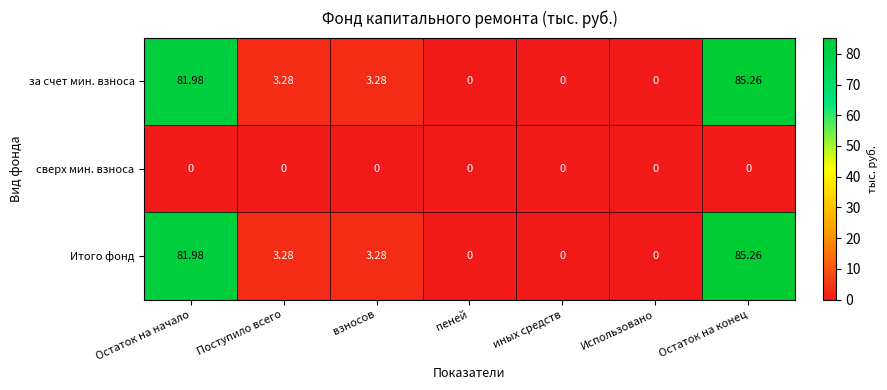

Which label corresponds to the largest value in the chart?

Остаток на конец